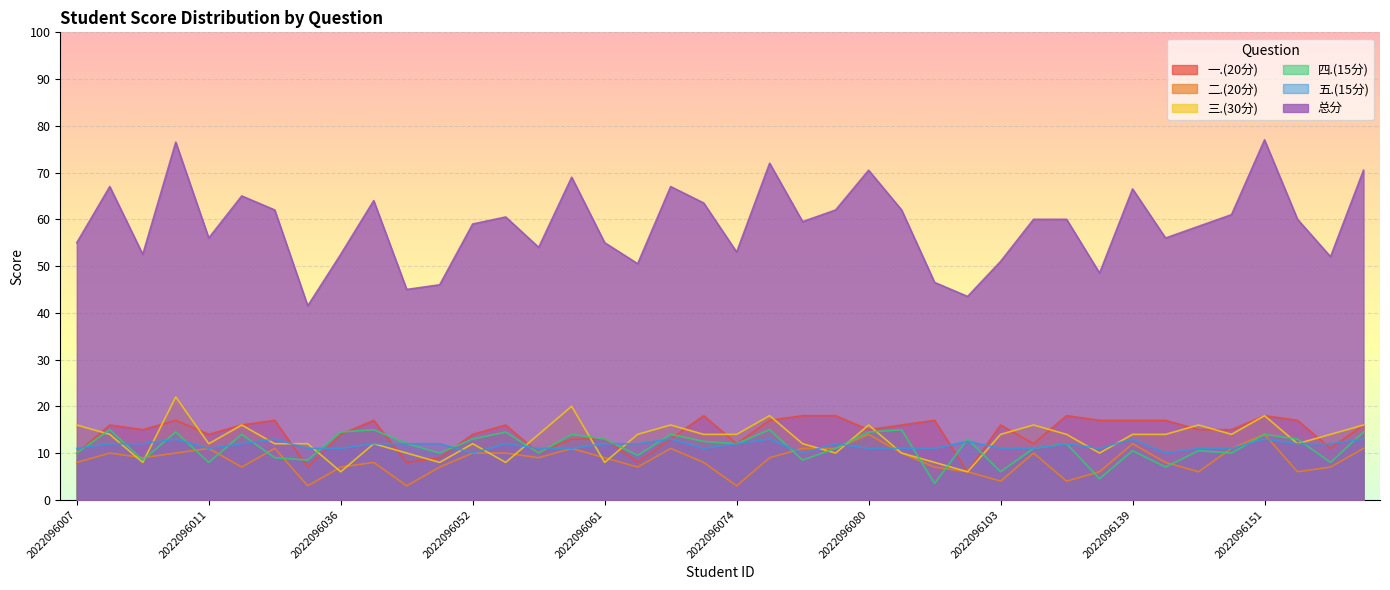

Is it true that 五.(15分) equals 12.0 at 2022096077?

True